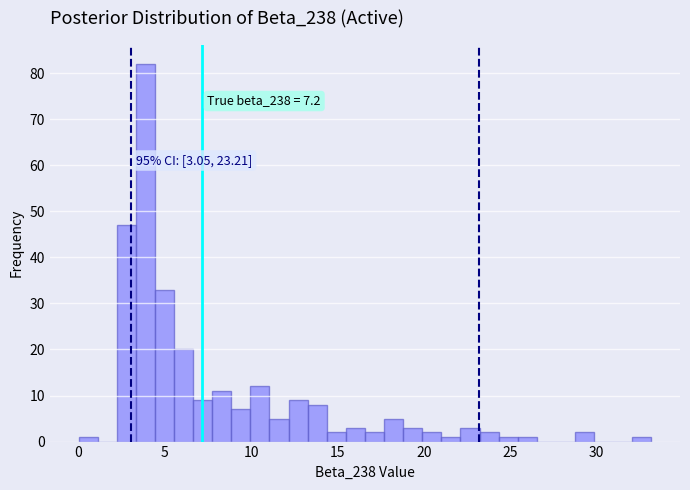

Around what value on the x-axis is the tallest bar? Give the approximate position of its centre, as read against the axis.

4.0